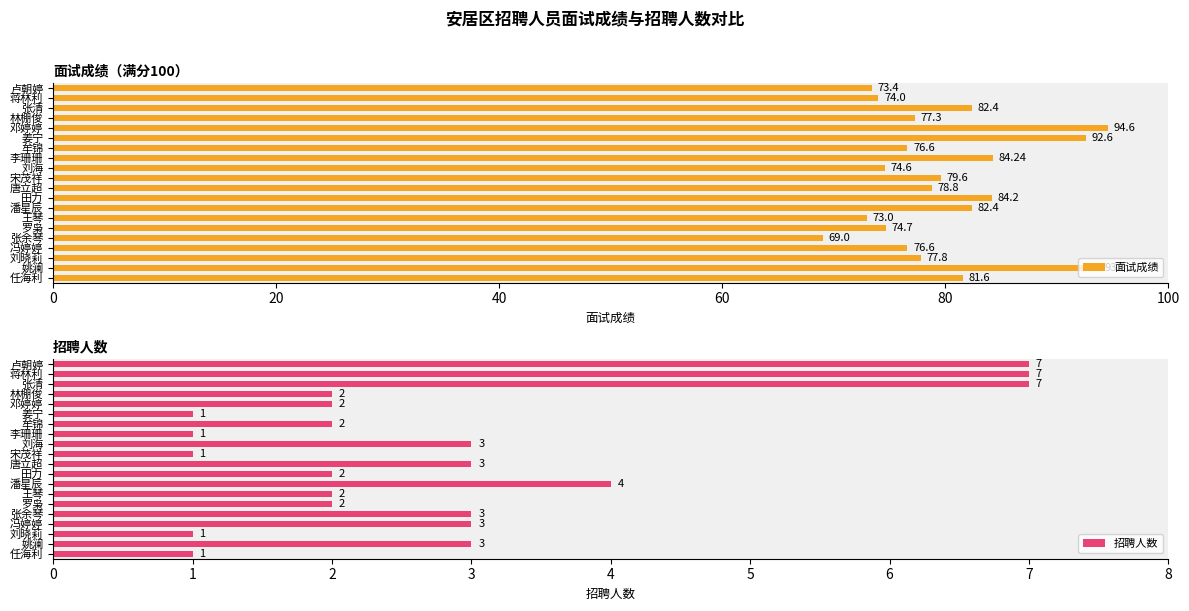

What is the difference between the 面试成绩 values at 罗枭 and 邓婷婷?

19.9